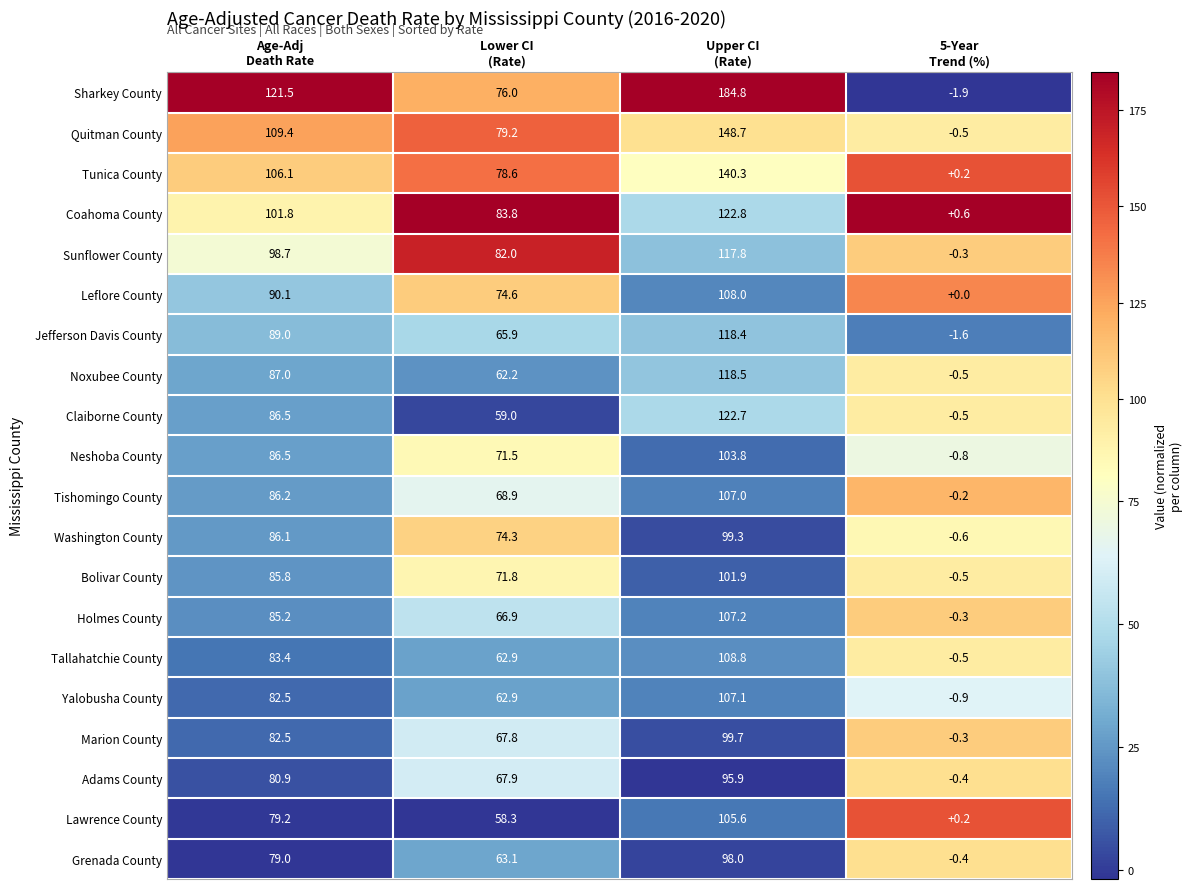

What is the maximum value for Noxubee County?

118.5